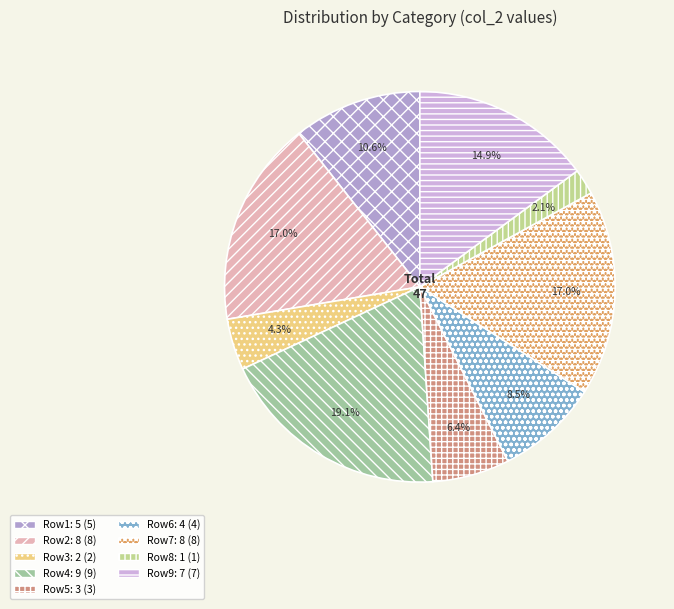

Count the number of slices in the pie.

9